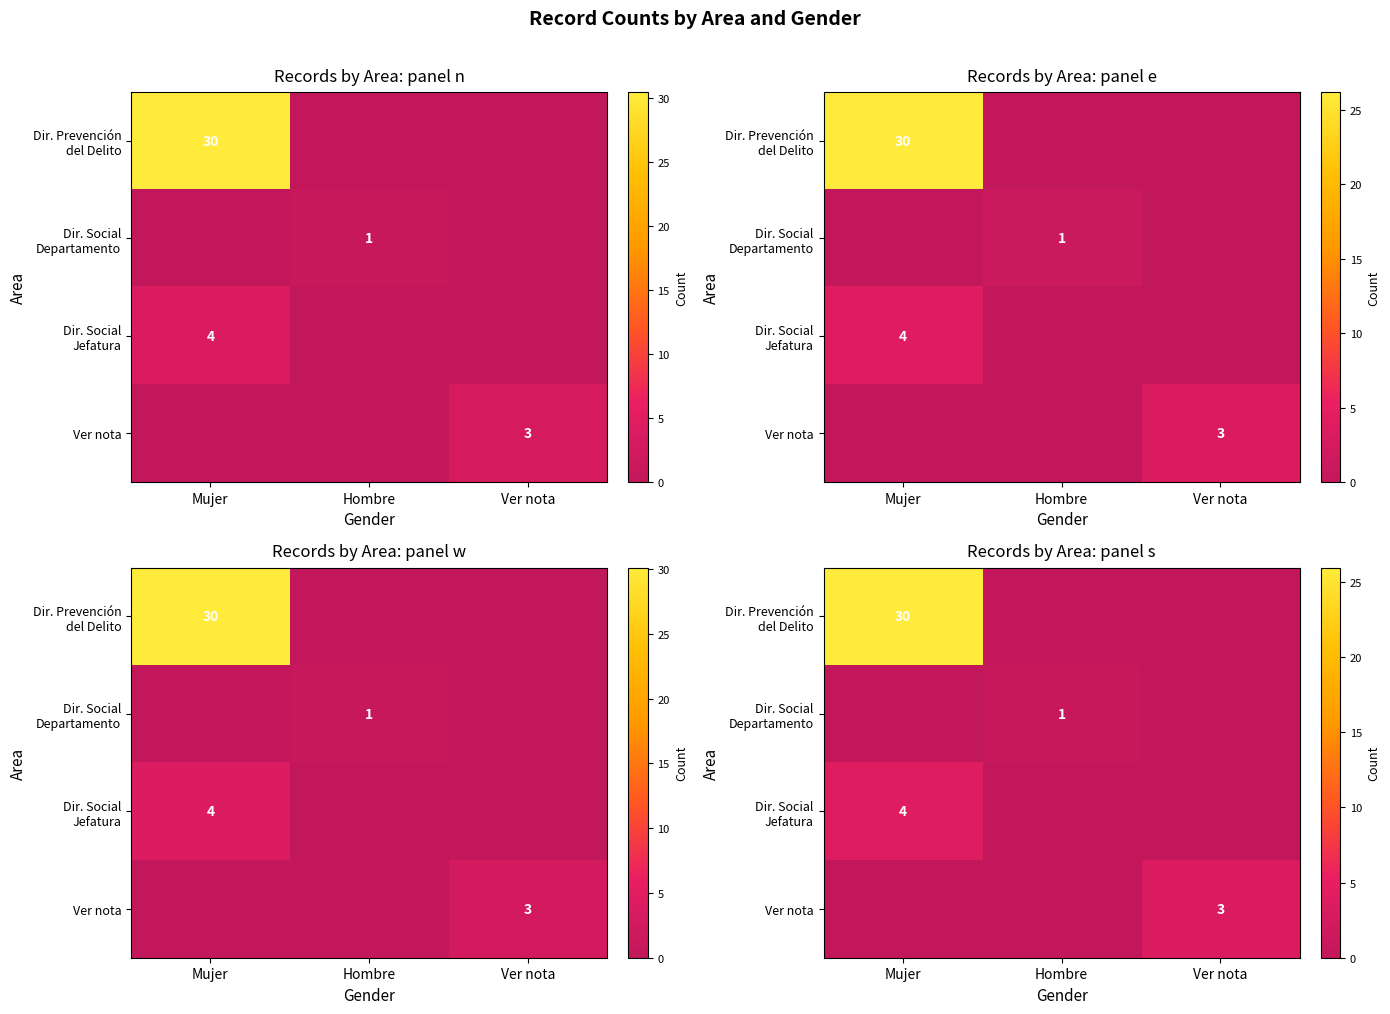

Between Mujer and Hombre, which series saw the biggest shift?

row_0